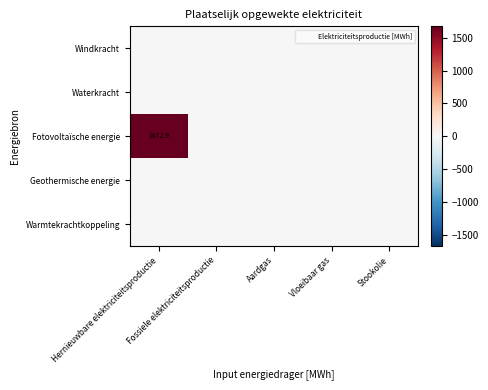

At which category is the sum across all series the highest?

Hernieuwbare elektriciteitsproductie